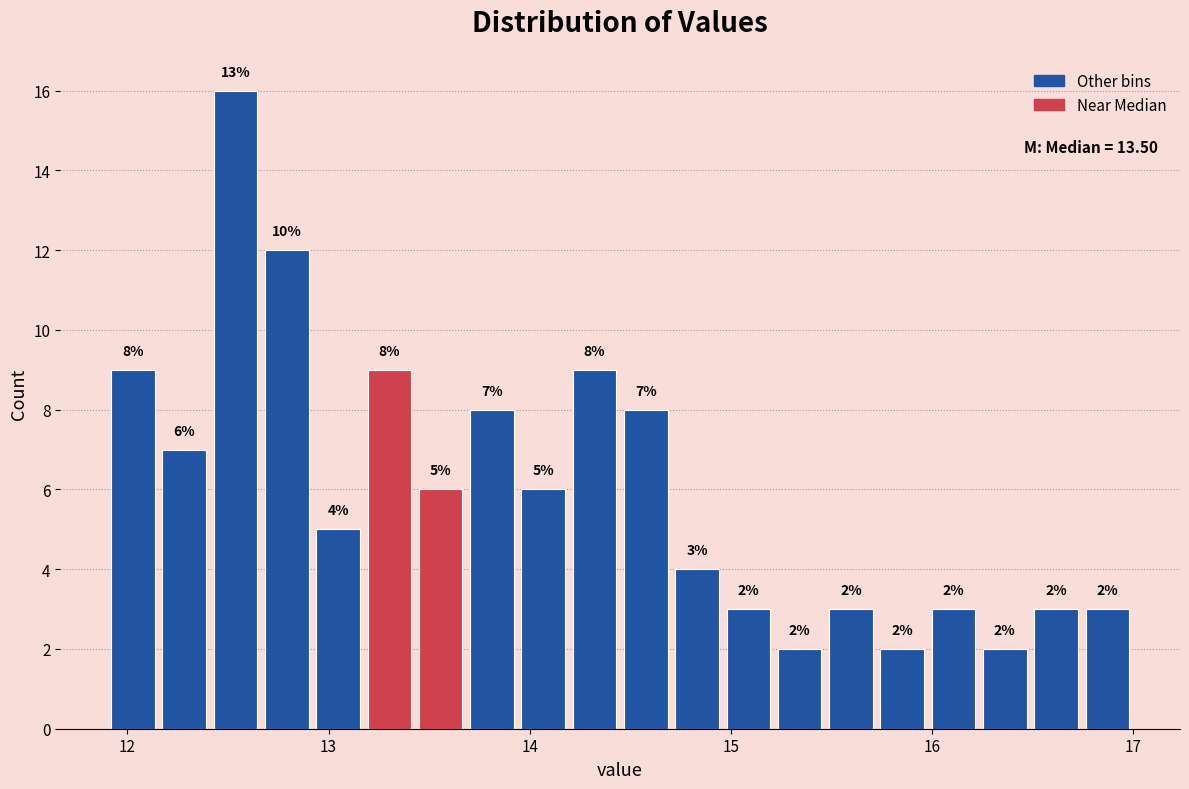

Around what value on the x-axis is the tallest bar? Give the approximate position of its centre, as read against the axis.

12.5